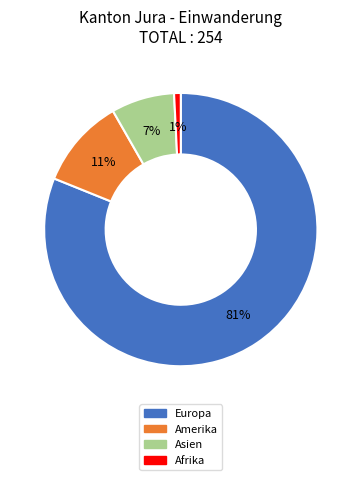

Is there a majority slice in this chart?

Yes